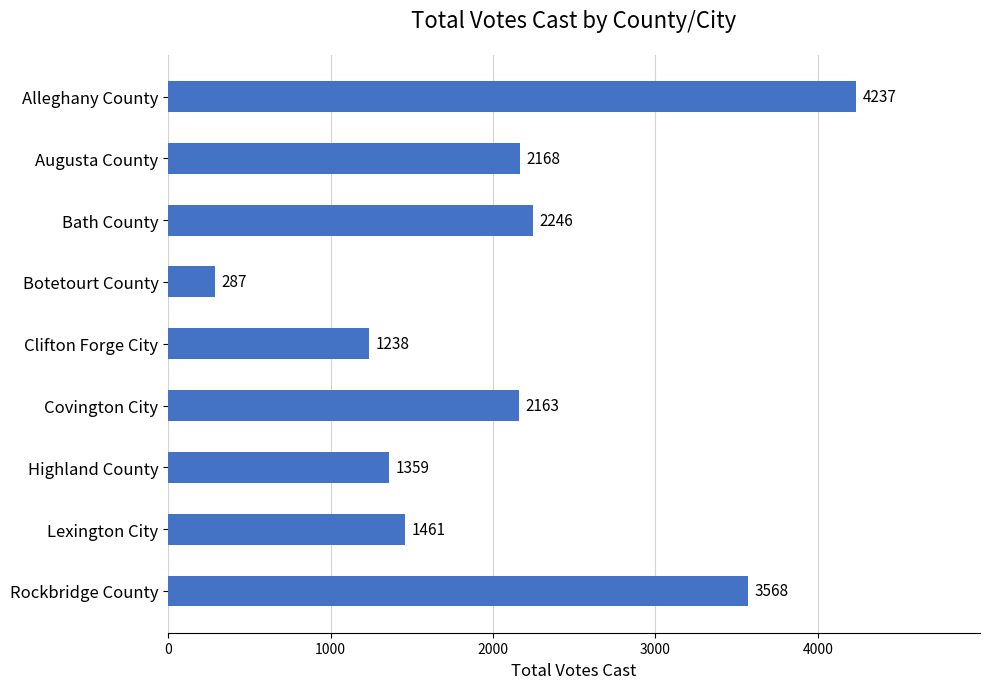

Where is the data nearest to the value 2262?

Bath County